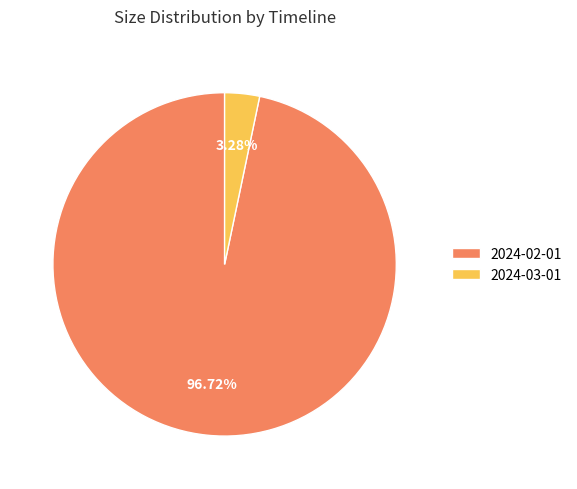

Which slice represents more than half of the pie?

2024-02-01